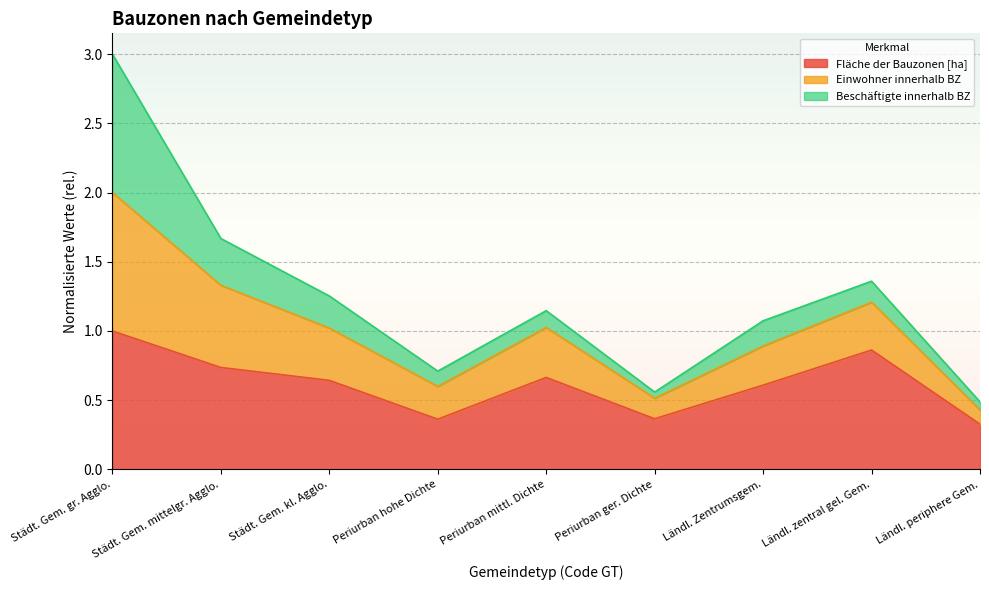

How many interior local peaks does the Einwohner innerhalb BZ series have?

2